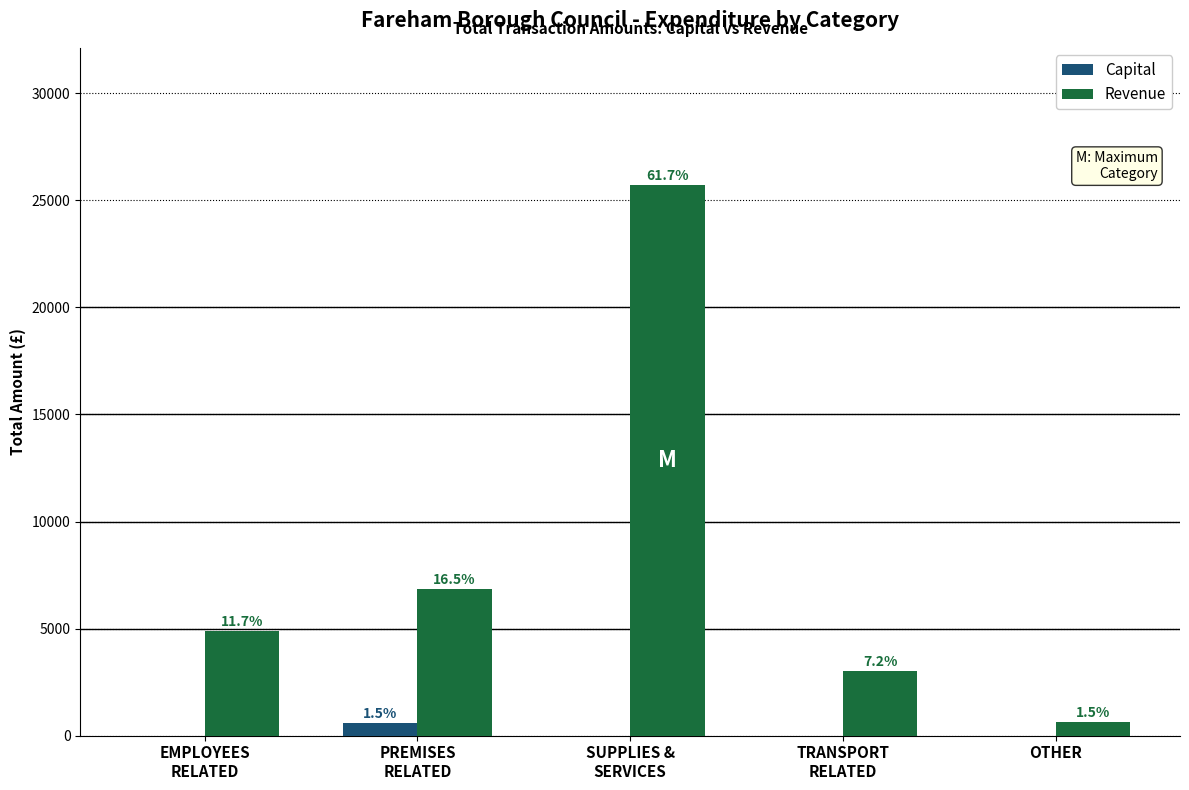

List the series in order of their peak value, lowest first.

Capital, Revenue